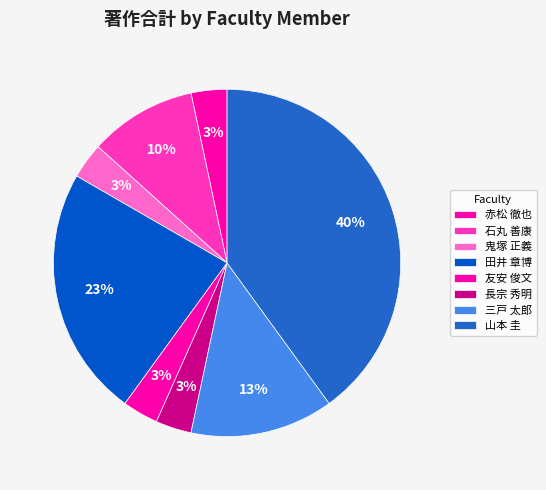

To the nearest percent, what is the combined percentage of 友安 俊文 and 石丸 善康?

13%